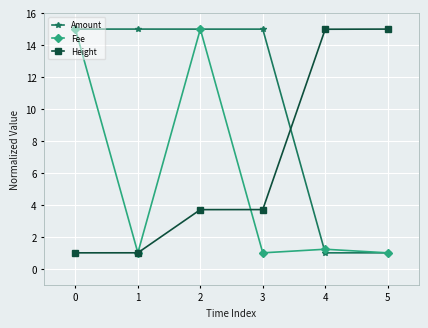

Reading left to right, extract all data points from this chart.

Amount: 15.0	15.0	15.0	15.0	1.0	1.0
Fee: 15.0	1.0	15.0	1.0	1.2	1.0
Height: 1.0	1.0	3.7	3.7	15.0	15.0